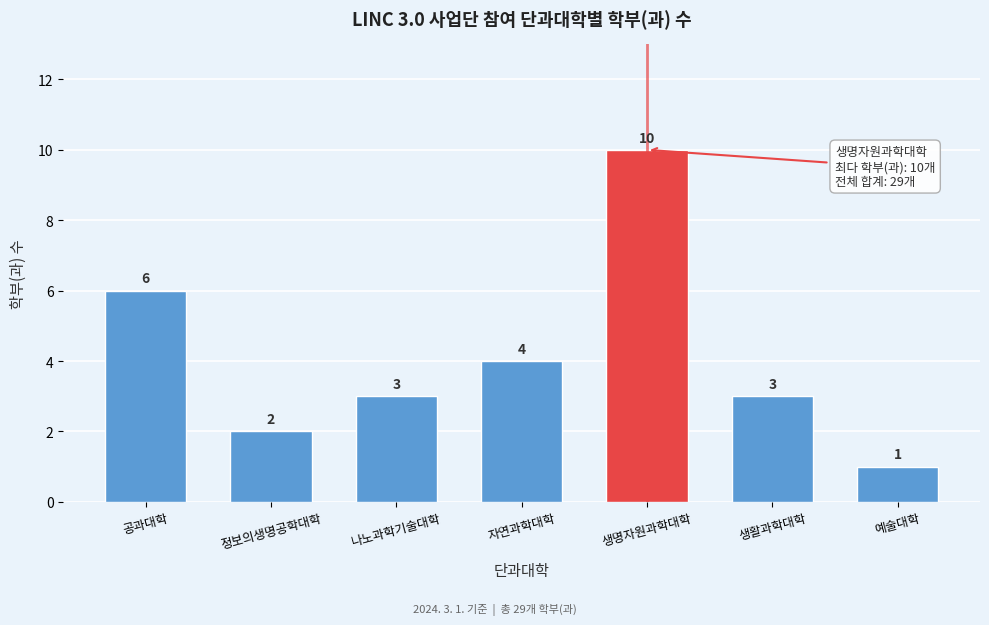

Reading left to right, transcribe all the data shown in this chart.

6	2	3	4	10	3	1